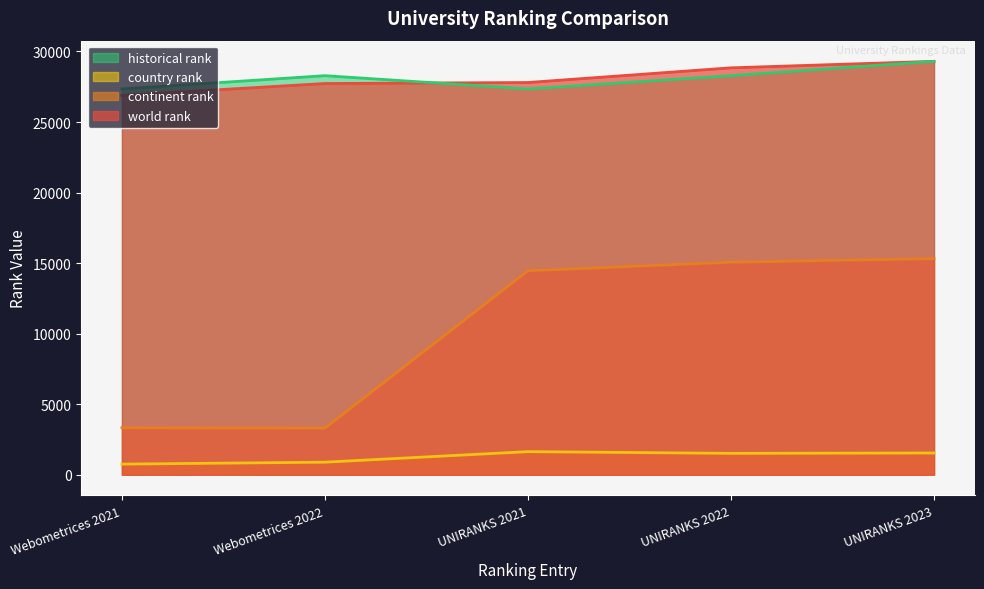

What is the difference between the second highest and second lowest values in the historical rank series?

940